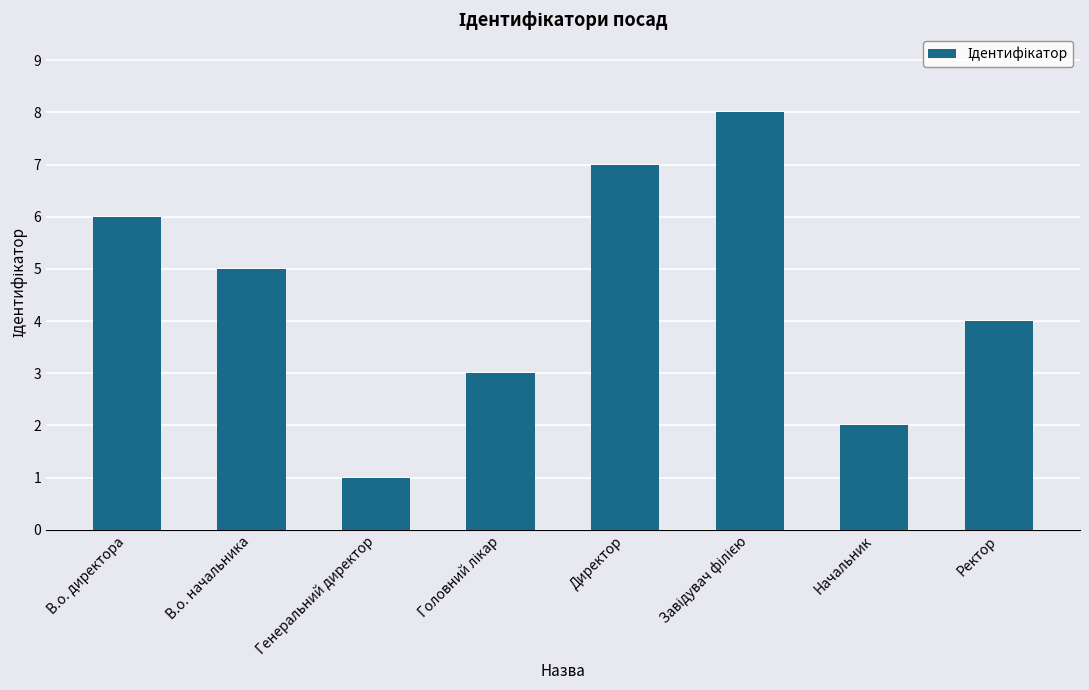

What is the change in value from В.о. директора to Директор?

+1